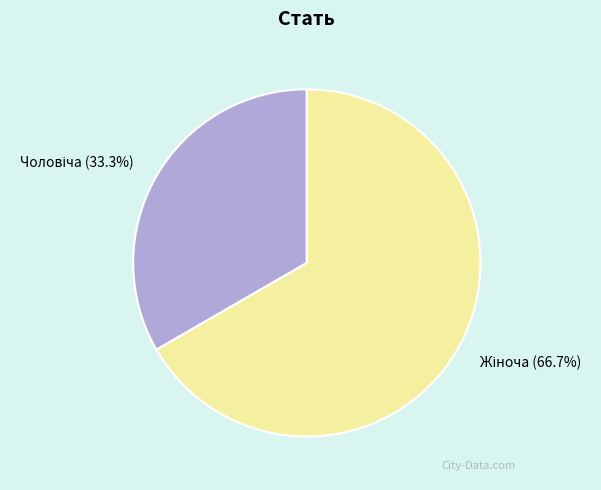

How many segments does this pie chart have?

2